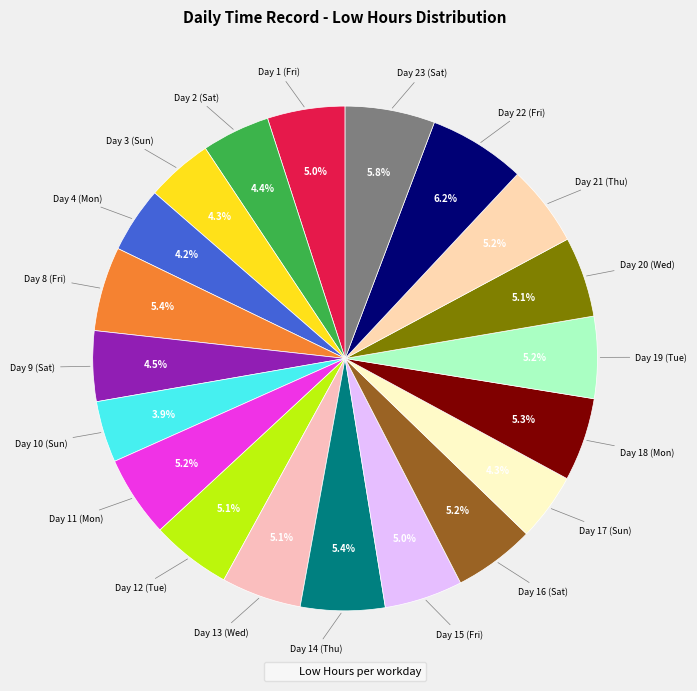

How many slices are in this pie chart?

20